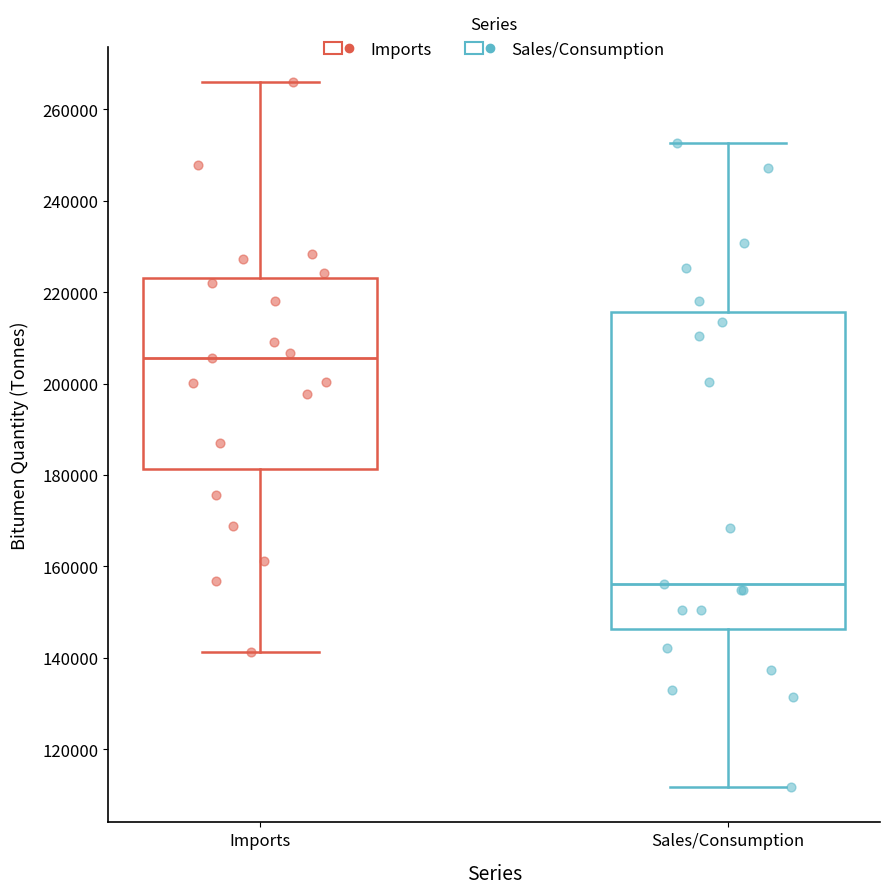

Reading left to right, read every box against the y-axis: the position of its median line, the range the box covers, and the ends of its whiskers. The values are not printed on the chart, so give them approximately, as read against the axis.

Imports: median 206000, box 182000 to 224000, whiskers 142000 to 266000
Sales/Consumption: median 156000, box 146000 to 216000, whiskers 112000 to 252000